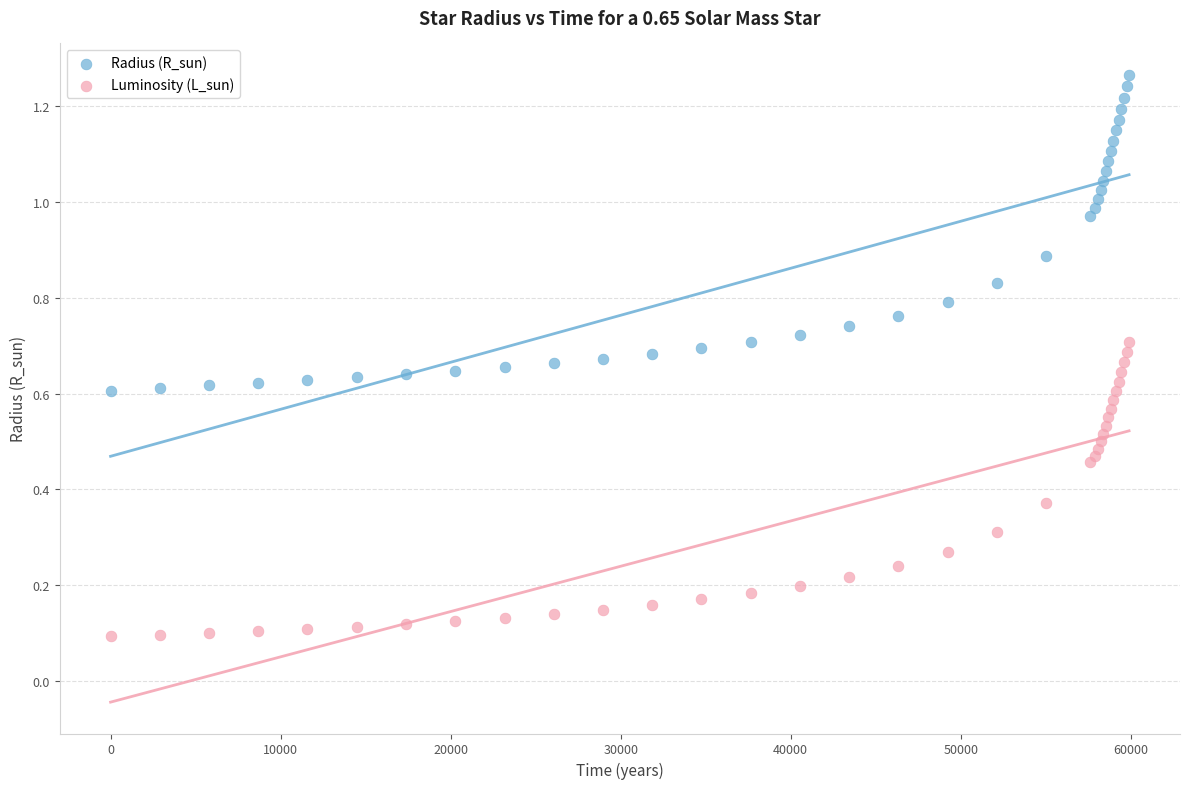

What are all the series names shown in the legend?

Radius (R_sun), Luminosity (L_sun)